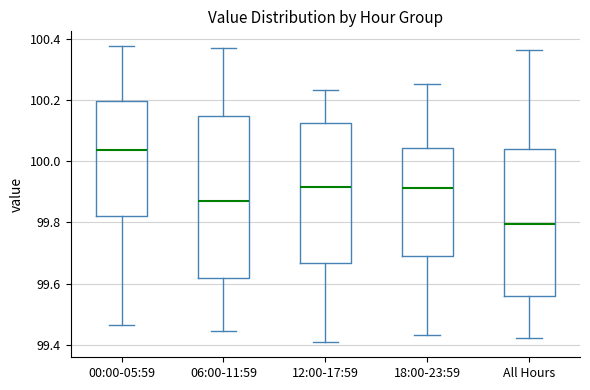

Reading left to right, read every box against the y-axis: the position of its median line, the range the box covers, and the ends of its whiskers. The values are not printed on the chart, so give them approximately, as read against the axis.

00:00-05:59: median 100.04, box 99.82 to 100.20, whiskers 99.46 to 100.38
06:00-11:59: median 99.86, box 99.62 to 100.14, whiskers 99.44 to 100.38
12:00-17:59: median 99.92, box 99.66 to 100.12, whiskers 99.40 to 100.24
18:00-23:59: median 99.92, box 99.70 to 100.04, whiskers 99.44 to 100.26
All Hours: median 99.80, box 99.56 to 100.04, whiskers 99.42 to 100.36